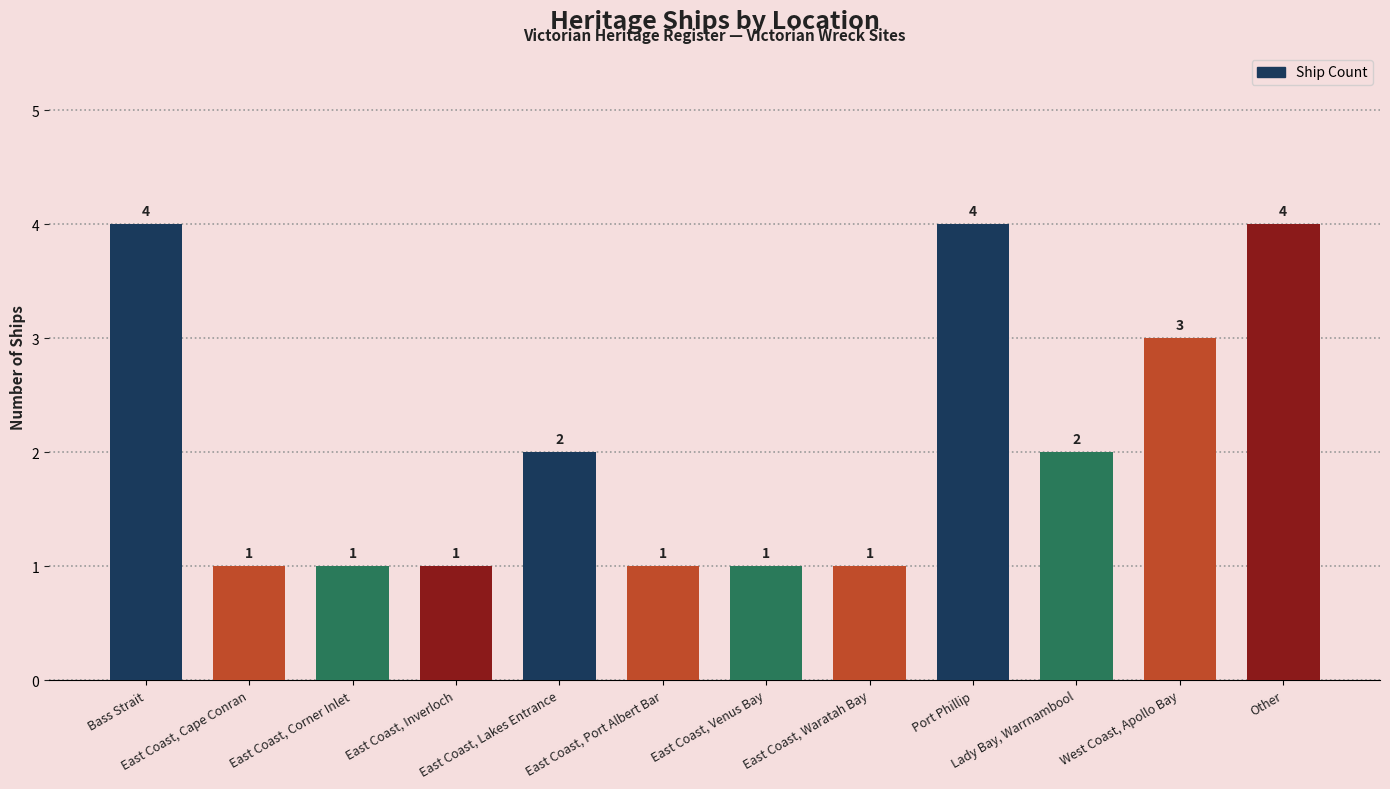

What is the label of the 3rd bar from the right?

Lady Bay, Warrnambool